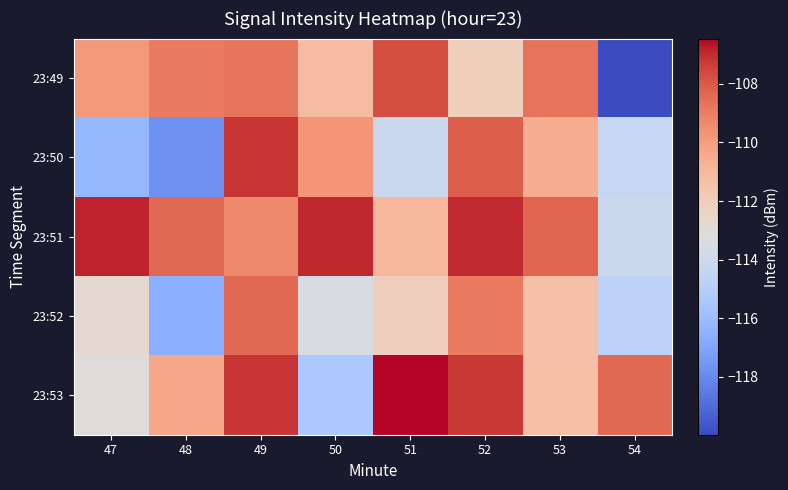

Which series has the largest total across all categories?

23:51